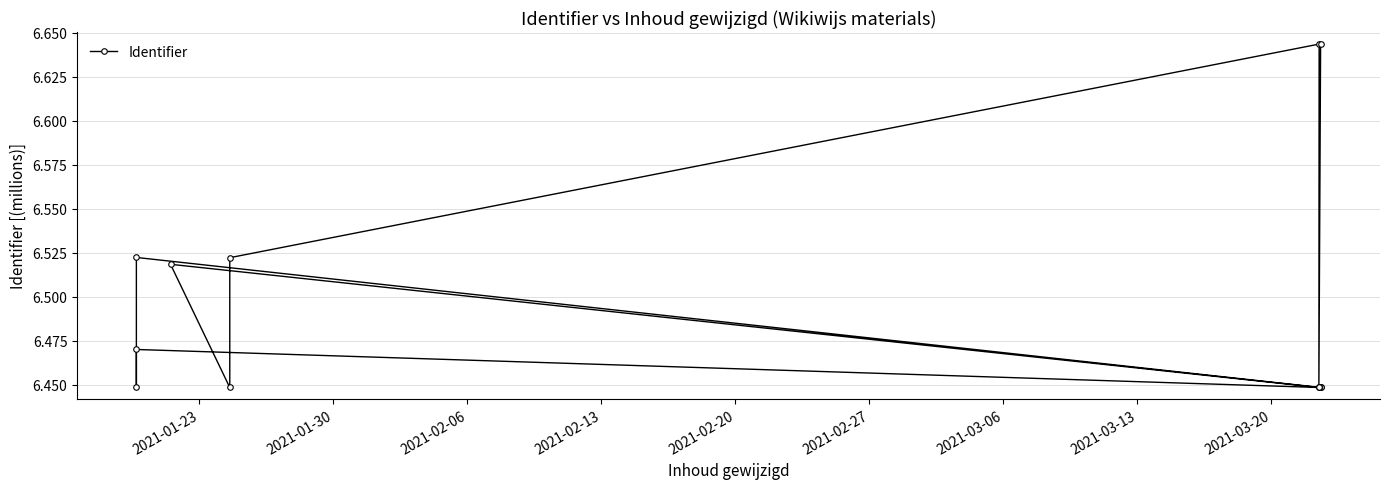

What is the average value?

6.5